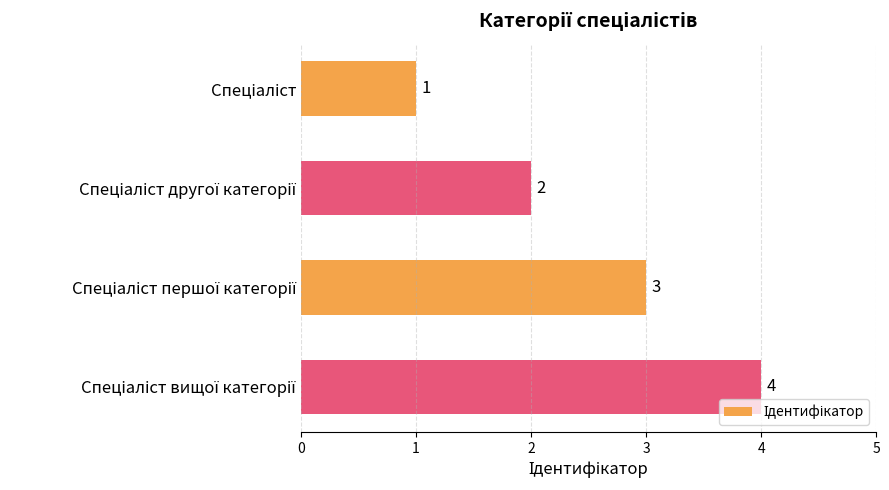

What is the maximum value shown in the chart?

4